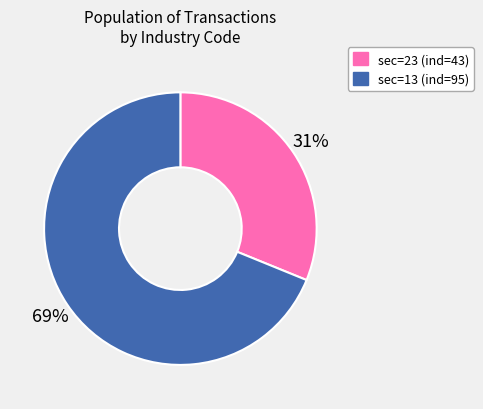

How many slices are in this pie chart?

2